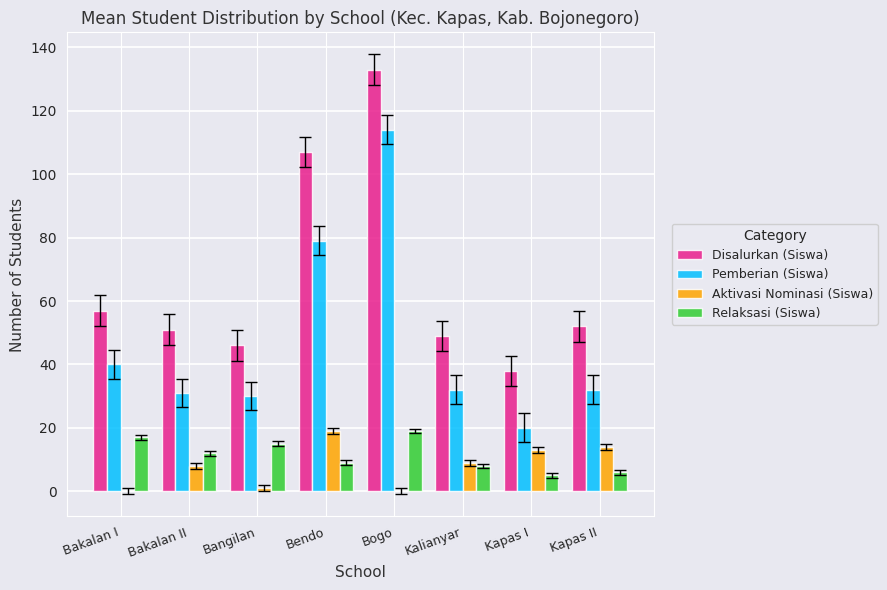

How many groups of bars are there?

8